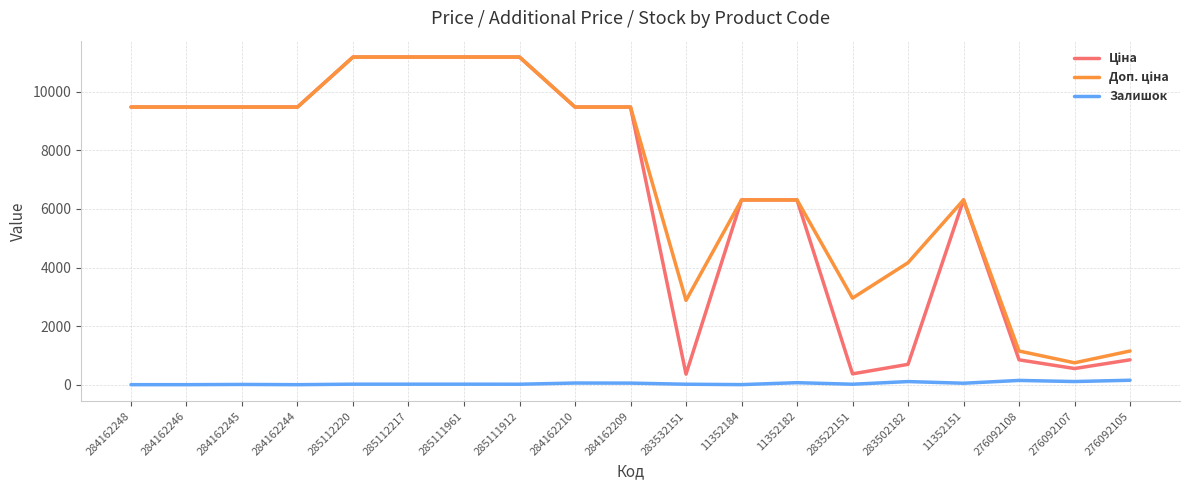

What position from the left is 284162210?

9